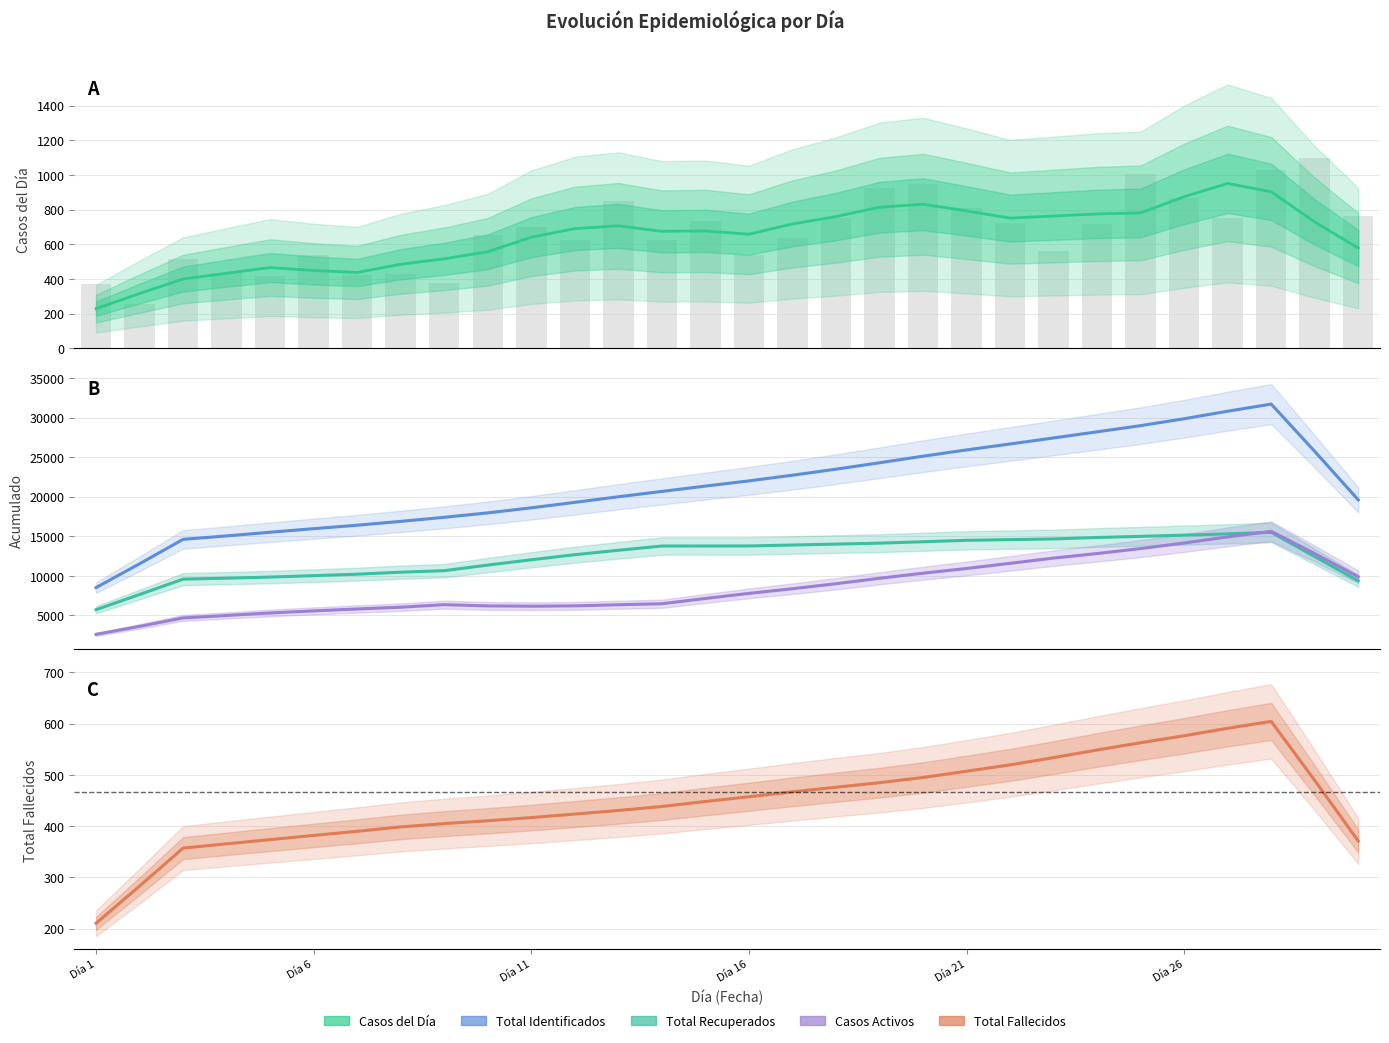

The Casos Activos series shows 8520.1 at 7. True or false?

False